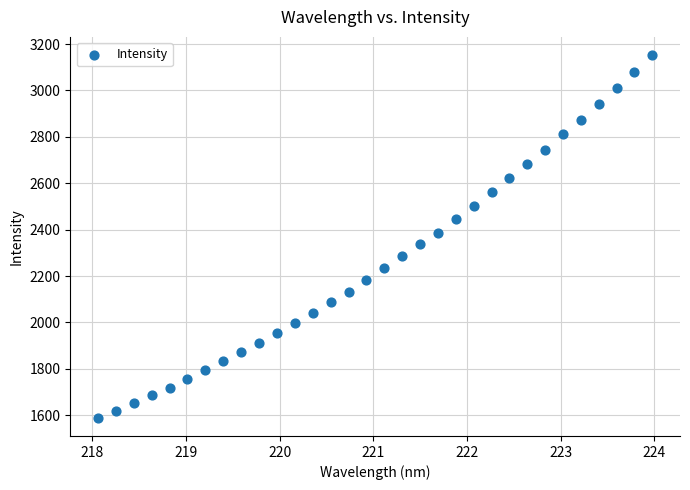

What is the range of X values (max minus min)?

5.9